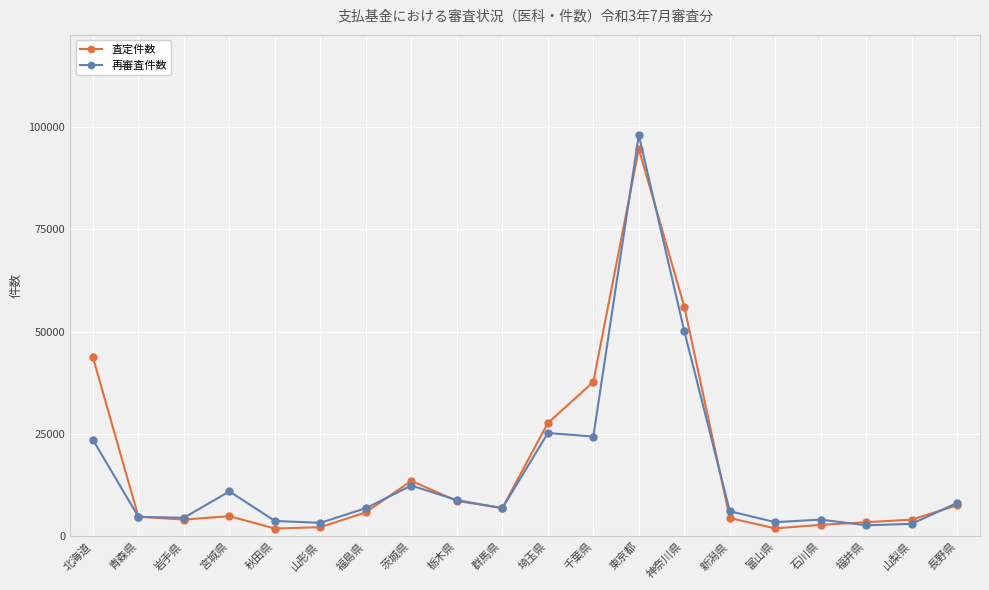

Rank the series at 千葉県 from lowest to highest value.

再審査件数, 査定件数